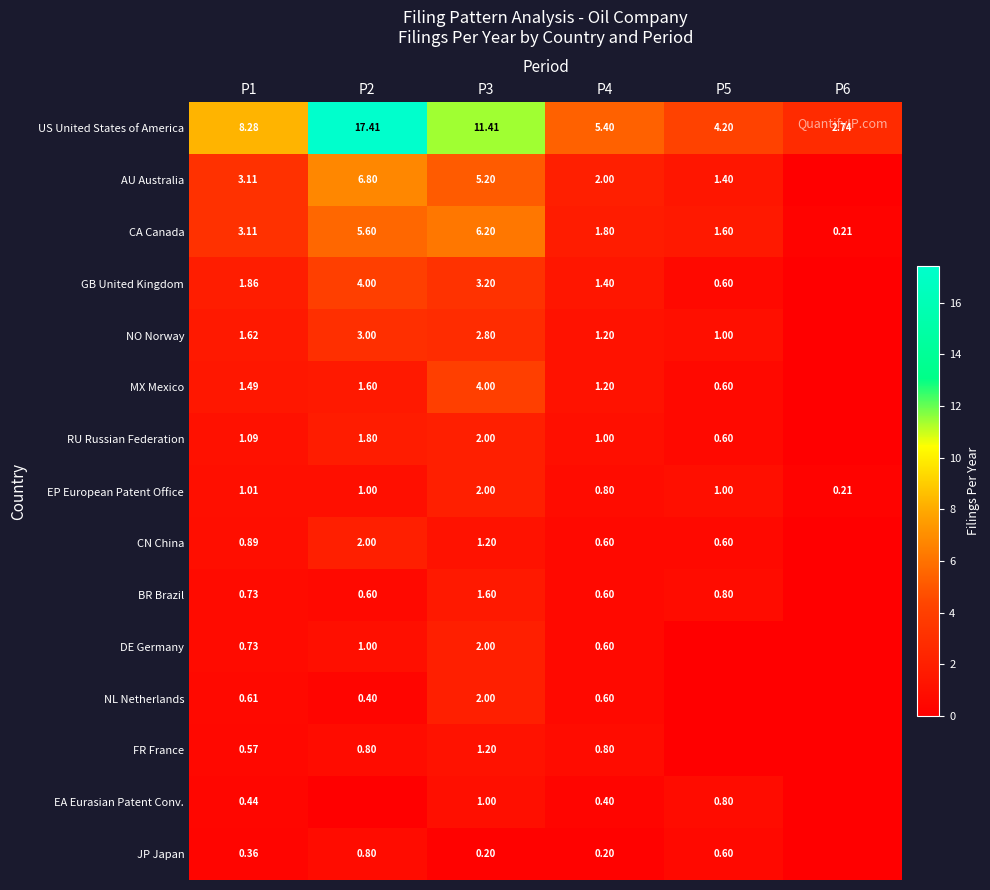

How many values in the CA Canada series are below 3?

3